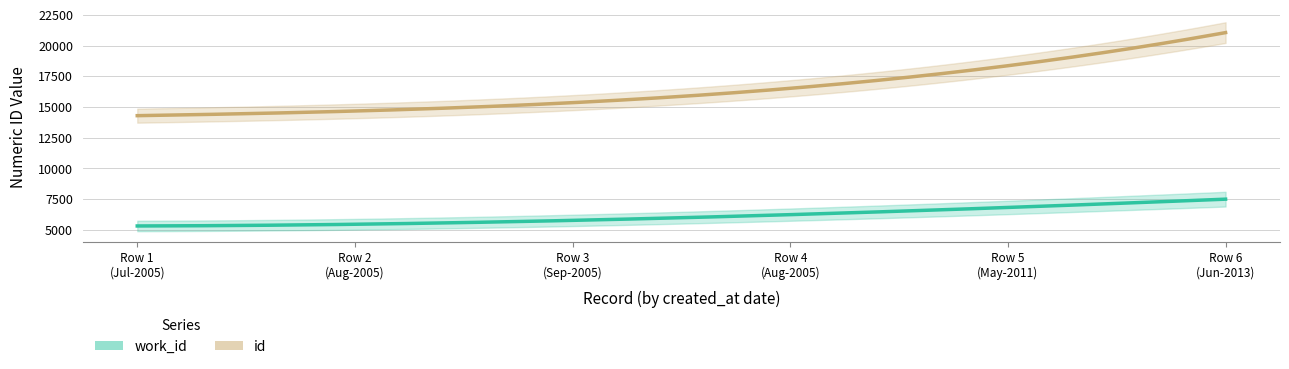

True or false: work_id has more than 0 interior local peaks.

False